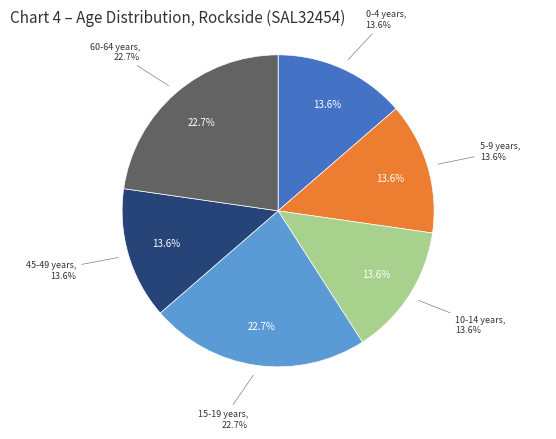

What is the change in value from 15-19 years to 45-49 years?

-2